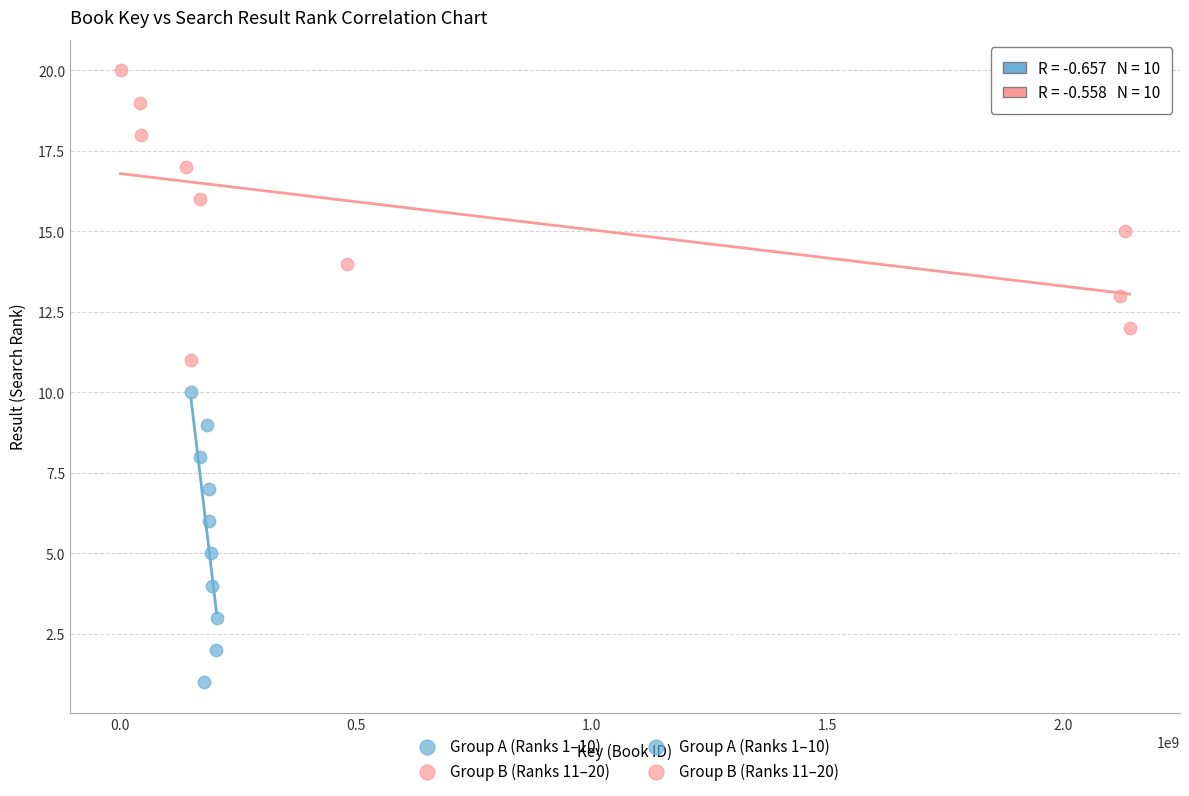

Which series contains the highest Y value?

Group B (Ranks 11–20)